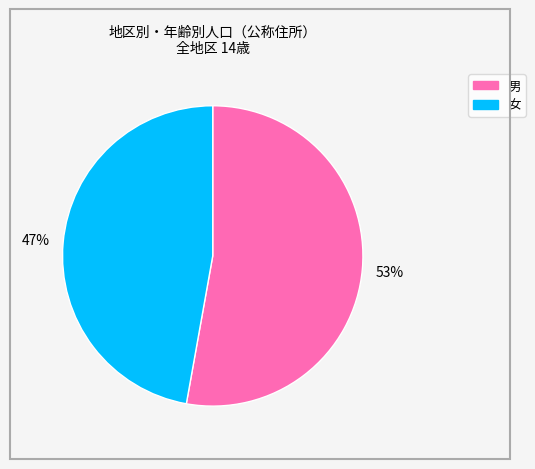

Is the sum of 男 and 女 greater than half?

Yes